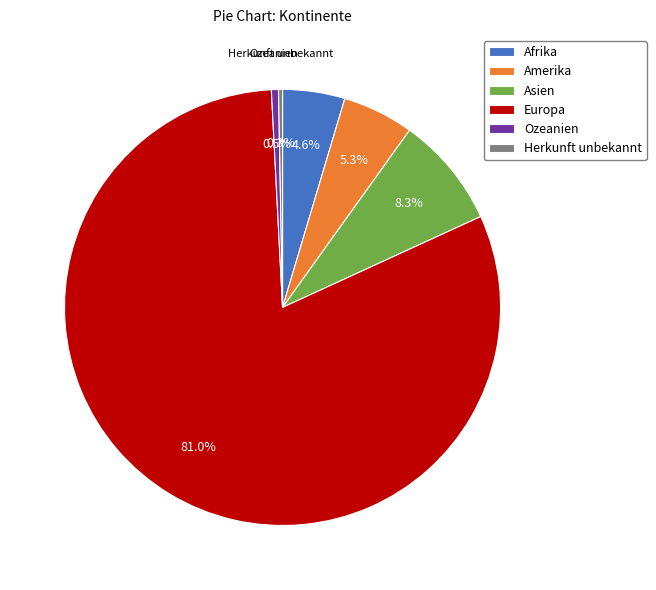

What portion of the pie excludes Afrika?

95.4%